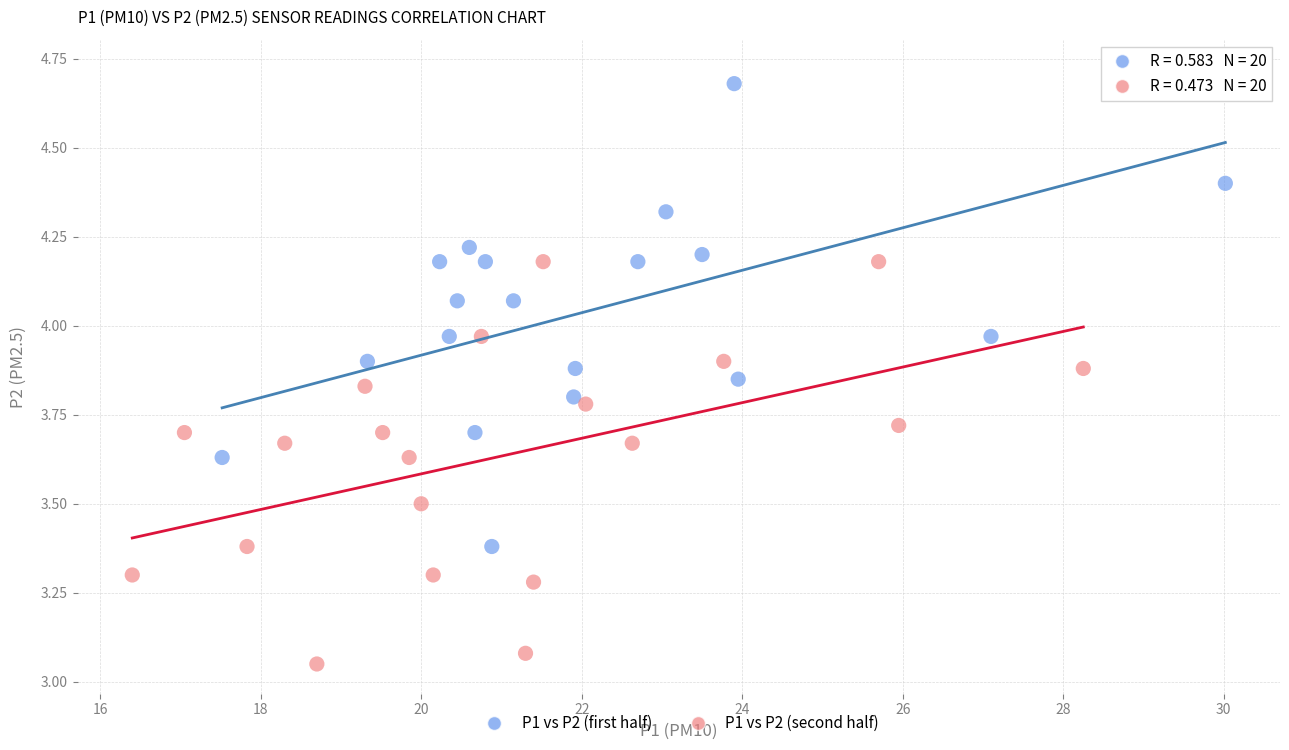

Which series reaches the minimum Y coordinate?

P1 vs P2 (second half)